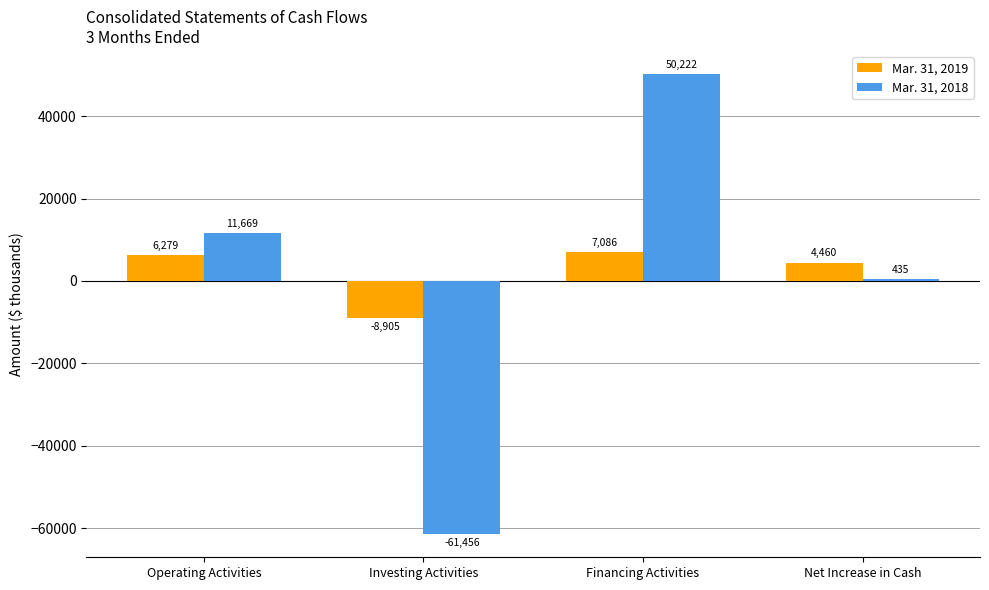

How many distinct data groups are displayed?

2